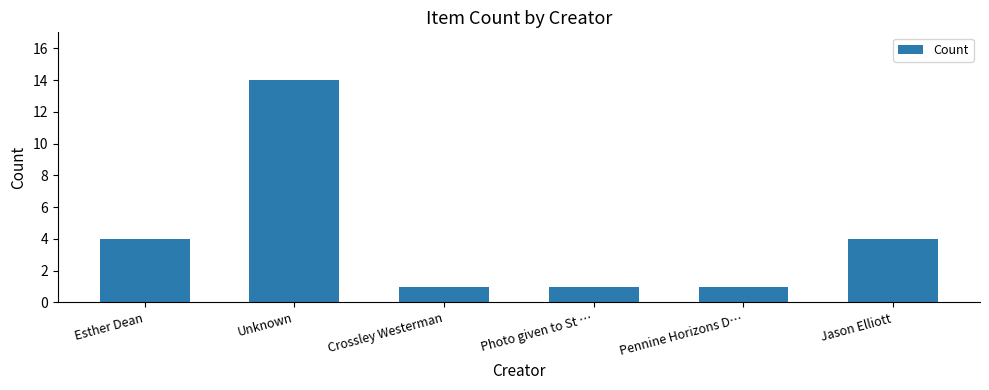

Does the chart contain any negative values?

No